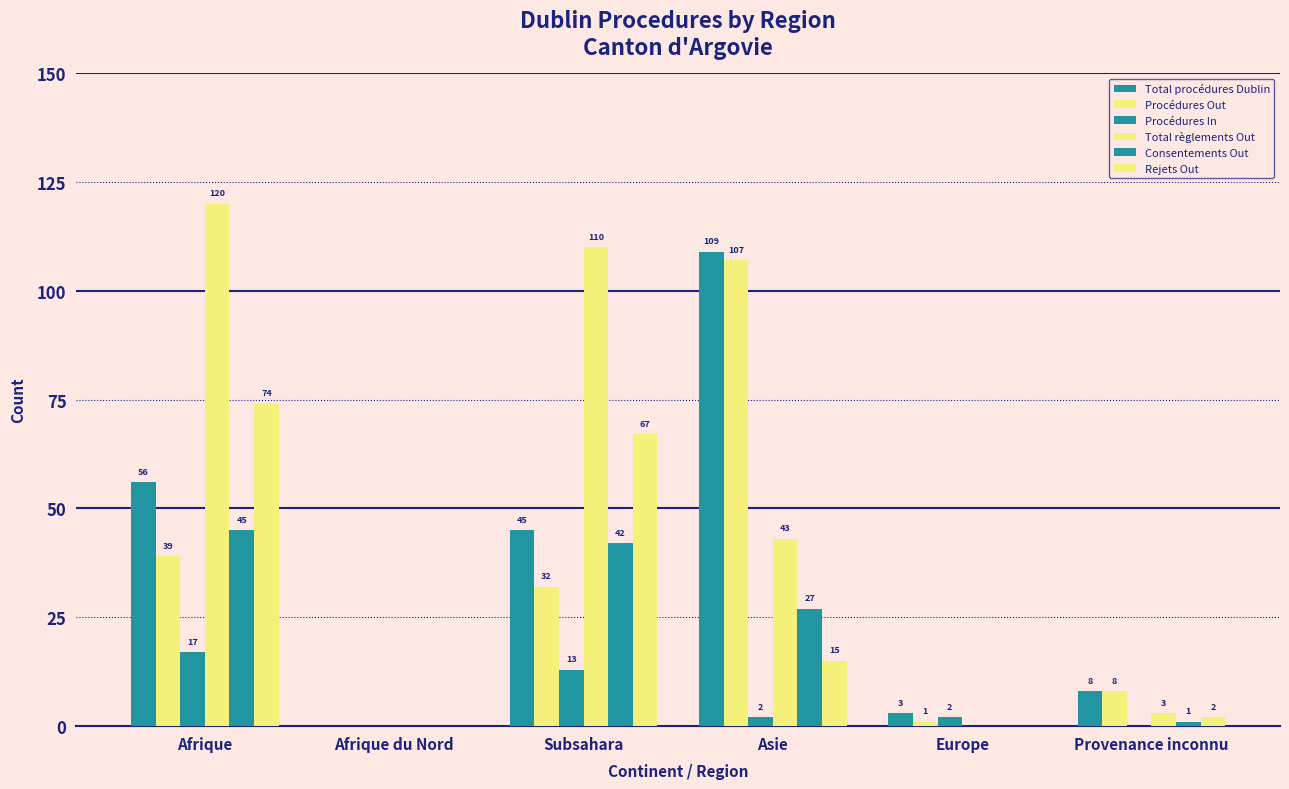

What is the label of the 3rd bar from the left?

Subsahara